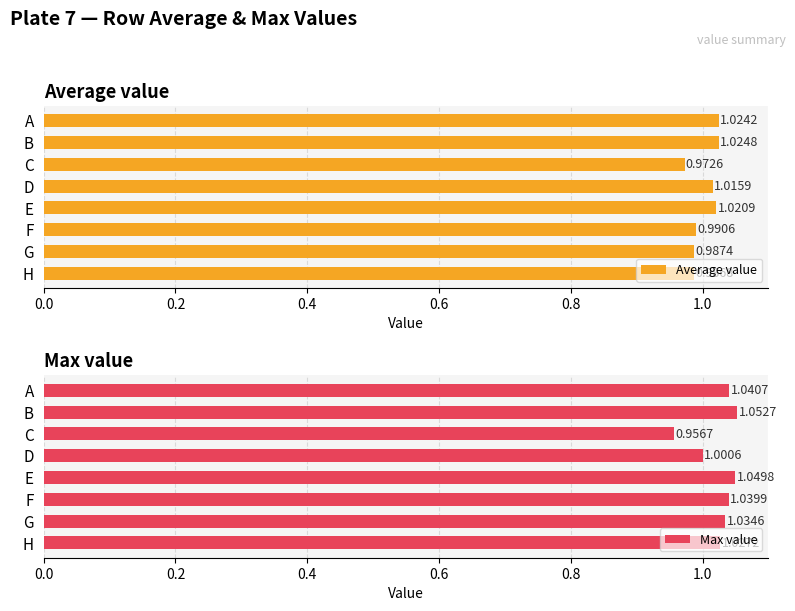

Does the chart contain any negative values?

No